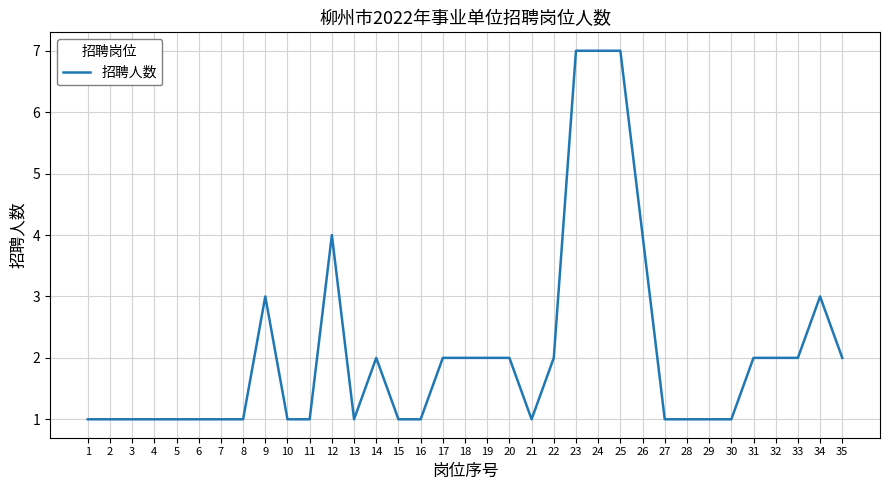

What is the greatest value displayed?

7